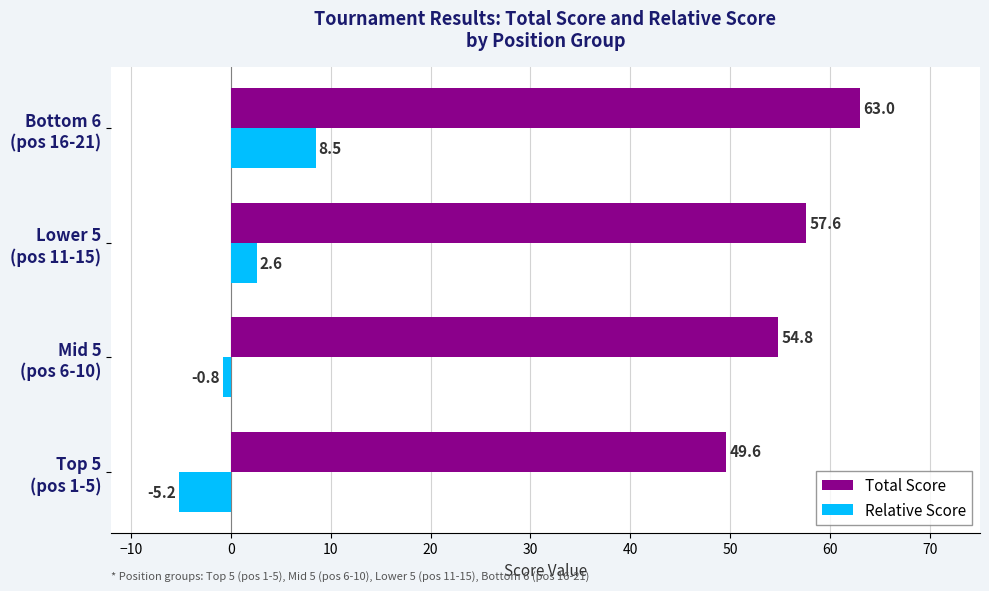

What is the difference between the second highest and second lowest values in the Total Score series?

2.8